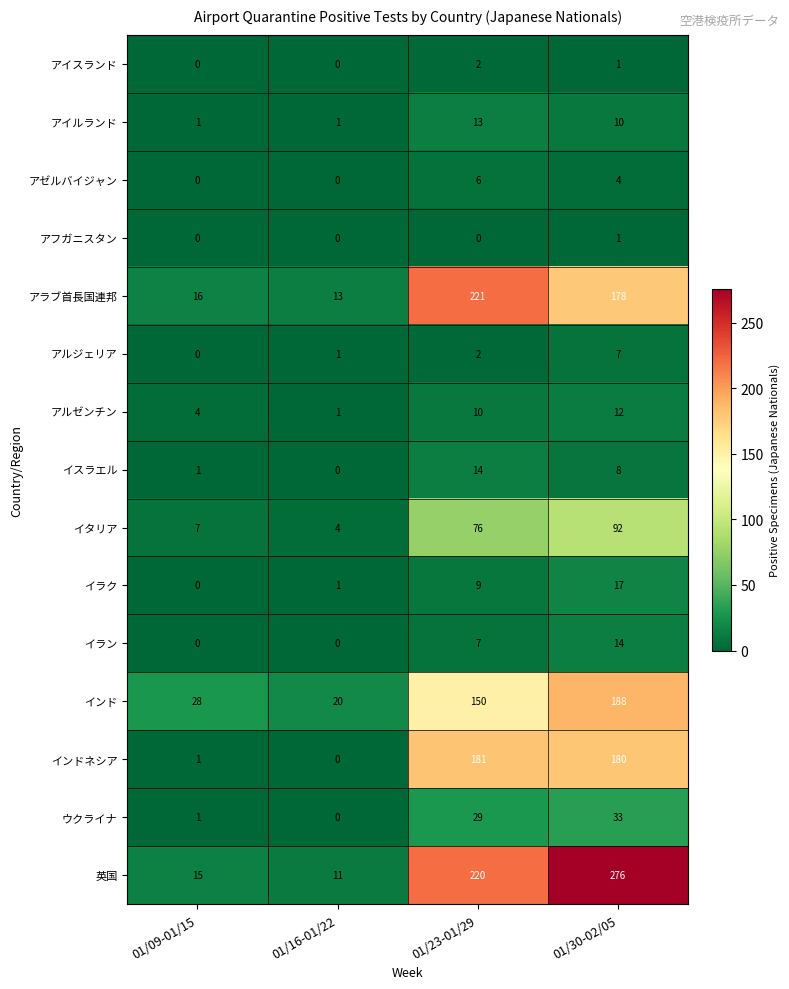

What is the difference between the 英国 values at 01/30-02/05 and 01/09-01/15?

261